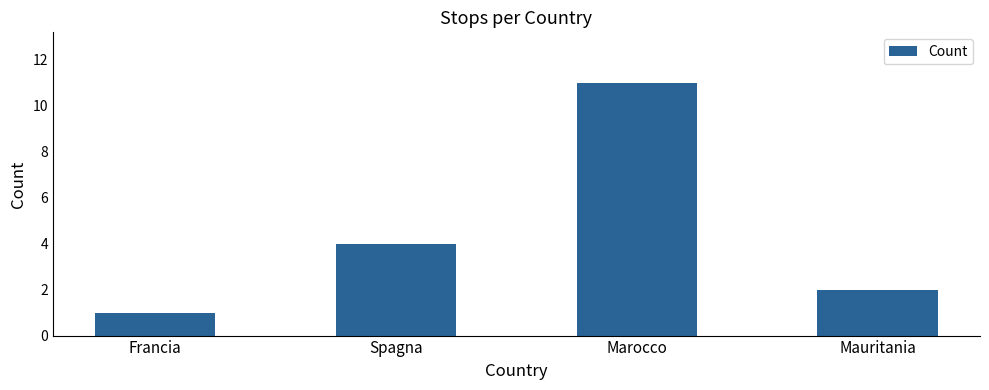

Does the chart contain stacked bars?

No